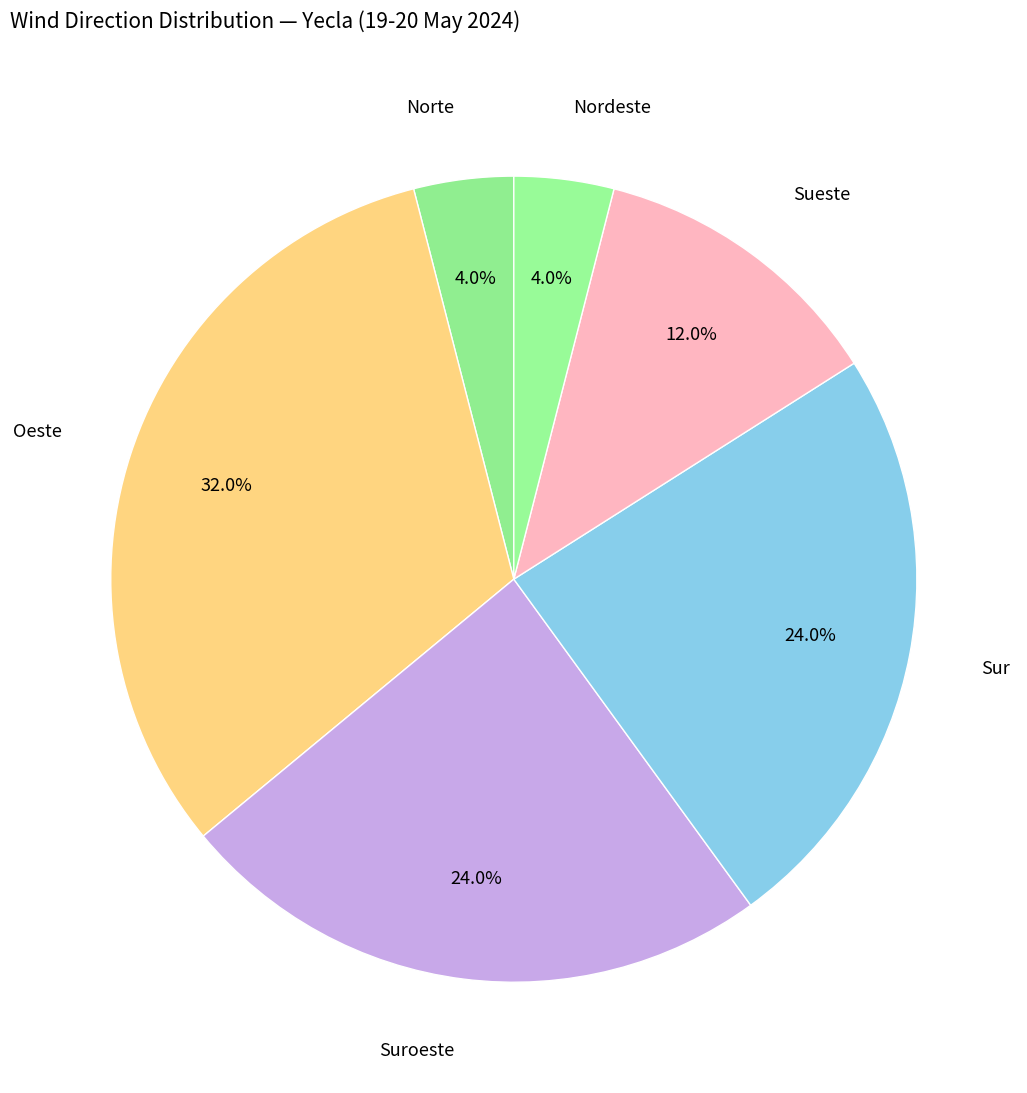

How many segments does this pie chart have?

6